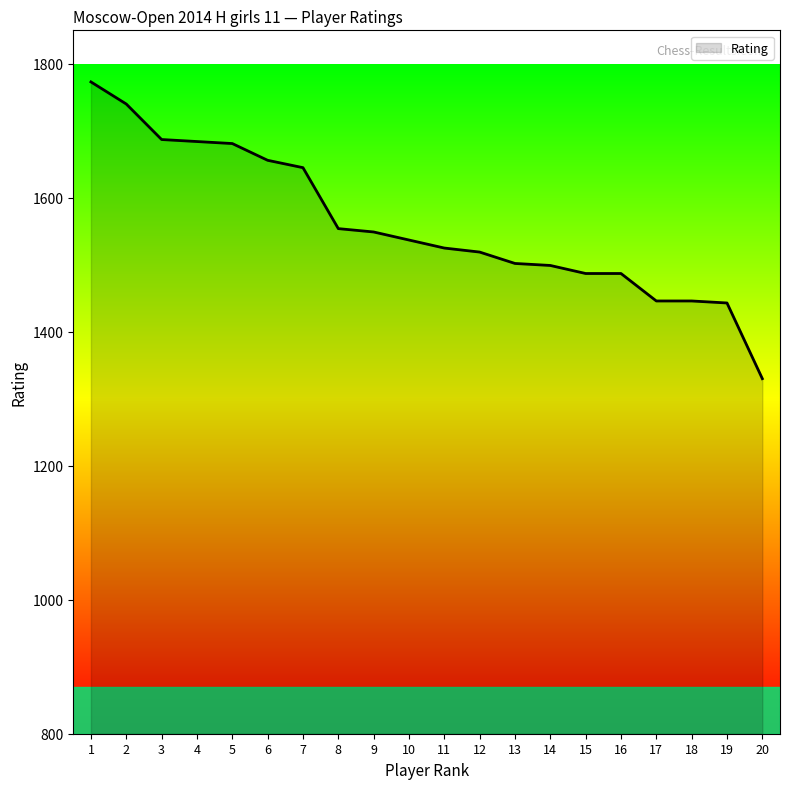

The value at 7 is 1645. True or false?

True